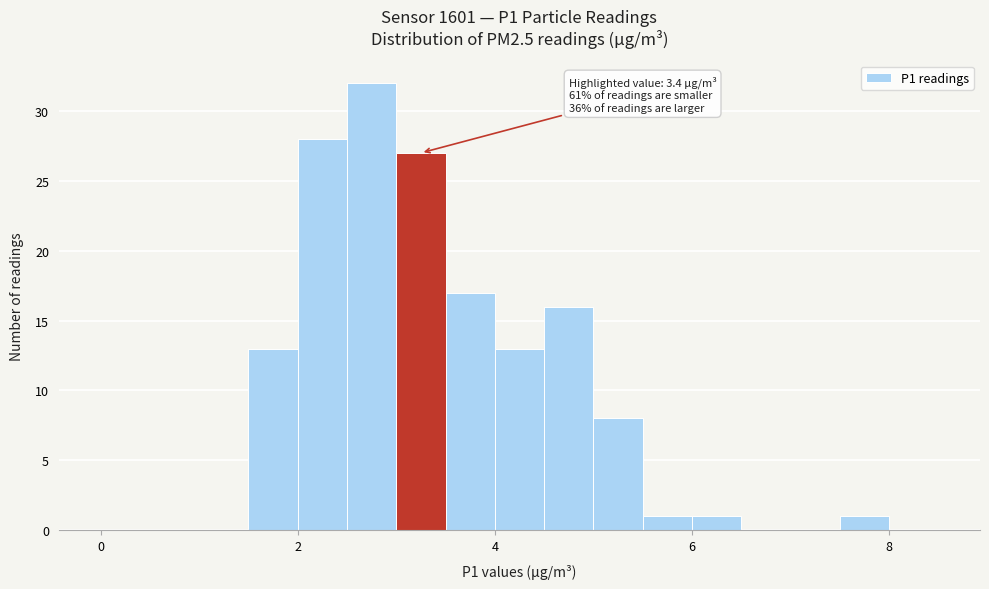

Read against the x-axis, roughly where is the centre of the tallest bar?

2.8